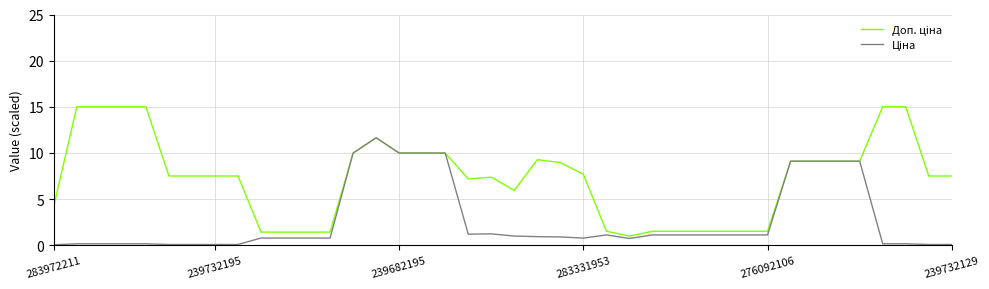

How many interior local peaks does the Ціна series have?

3